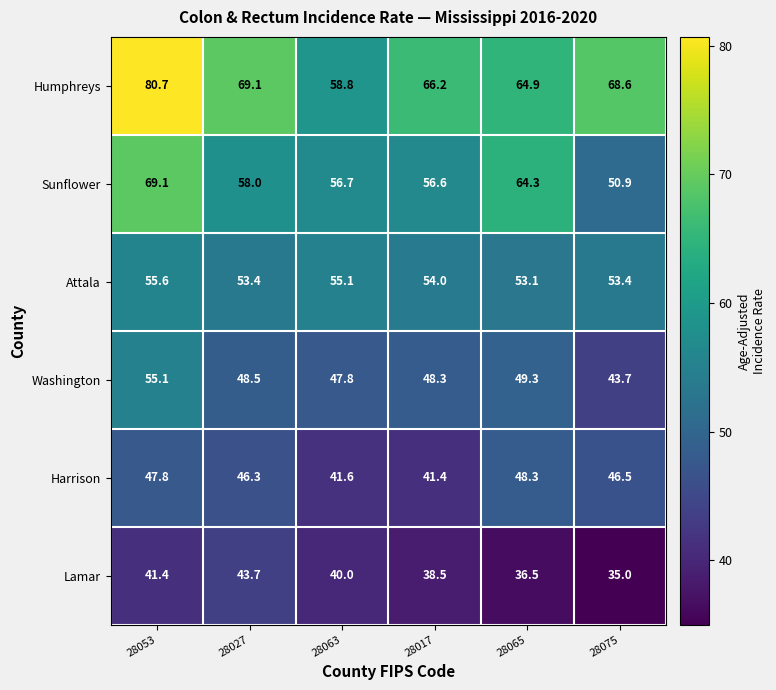

What is the spread (max minus min) of values at 28027?

25.4